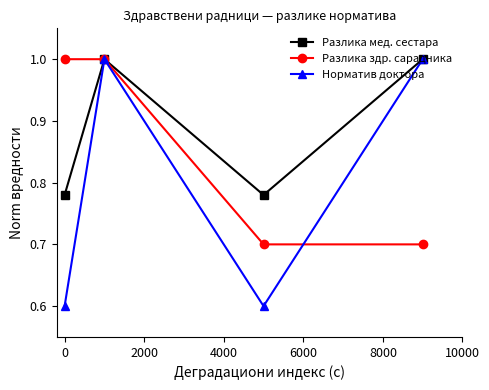

How many series are shown in this chart?

3